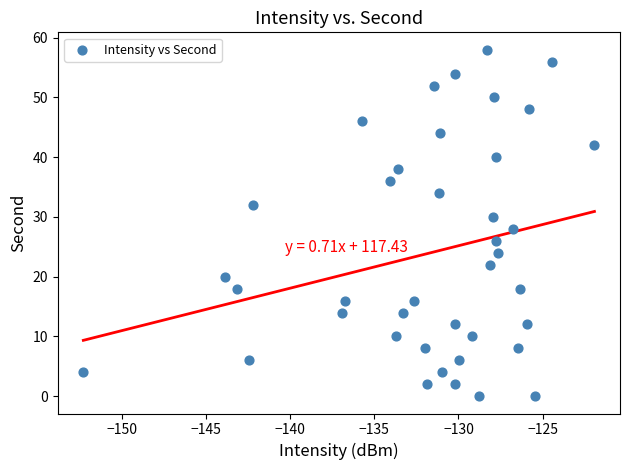

How many data points are displayed?

40